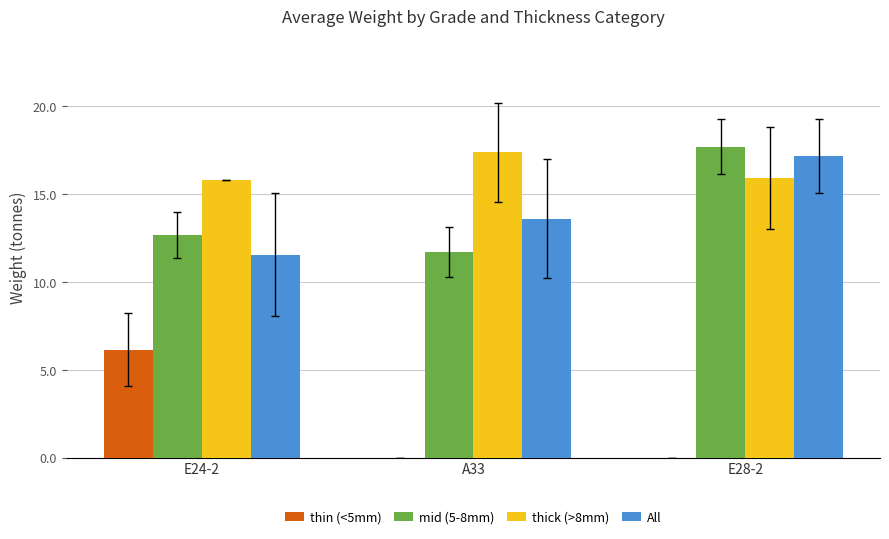

How many categories are shown in the chart?

3